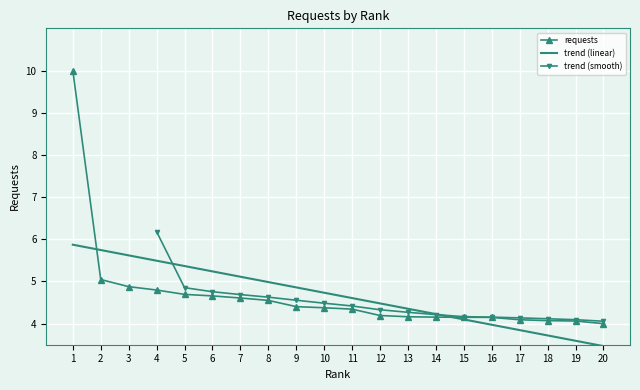

What is the sum of the values at 9 and 19?

8.5